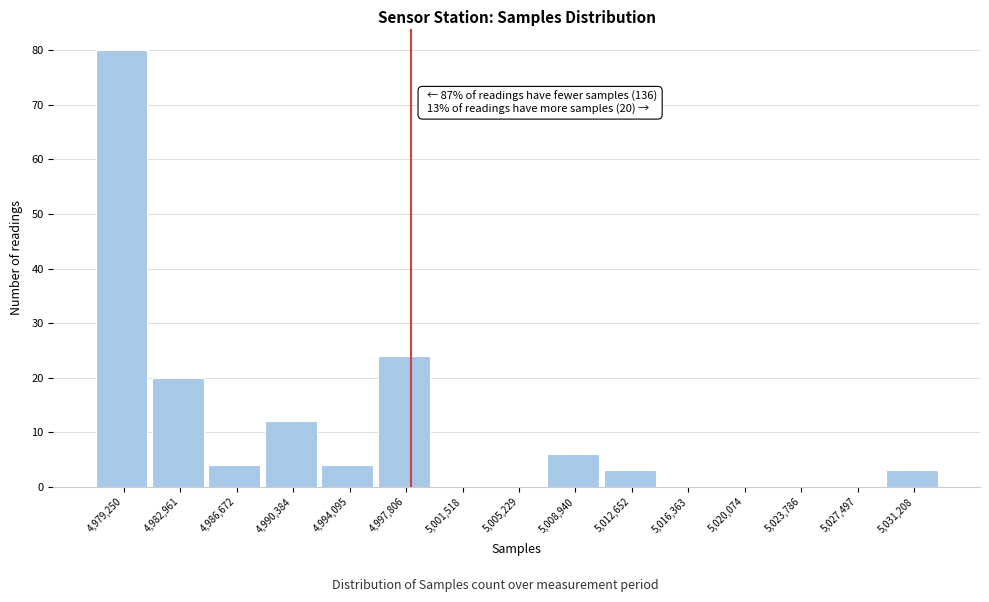

Reading left to right, list all the values displayed in this chart.

4,979,250=80	4,982,961=20	4,986,672=4	4,990,384=12	4,994,095=4	4,997,806=24	5,001,518=0	5,005,229=0	5,008,940=6	5,012,652=3	5,016,363=0	5,020,074=0	5,023,786=0	5,027,497=0	5,031,208=3